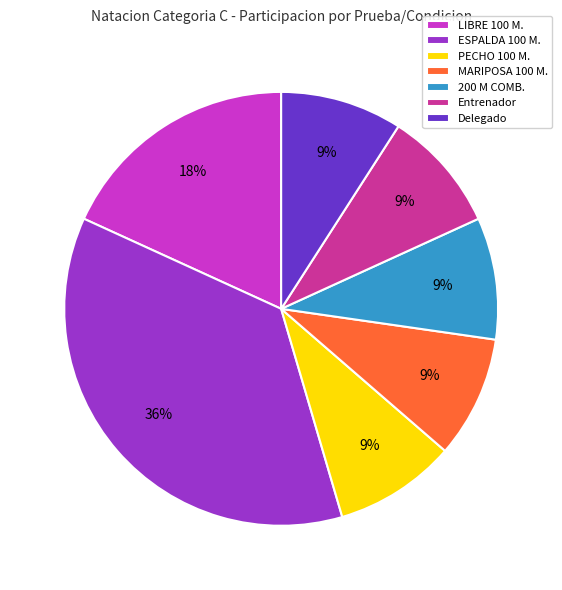

To the nearest percent, what portion does PECHO 100 M. represent?

9%